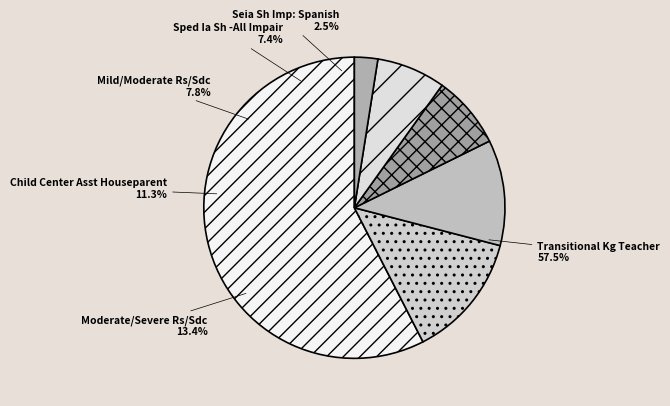

Does any single category account for the majority?

Yes